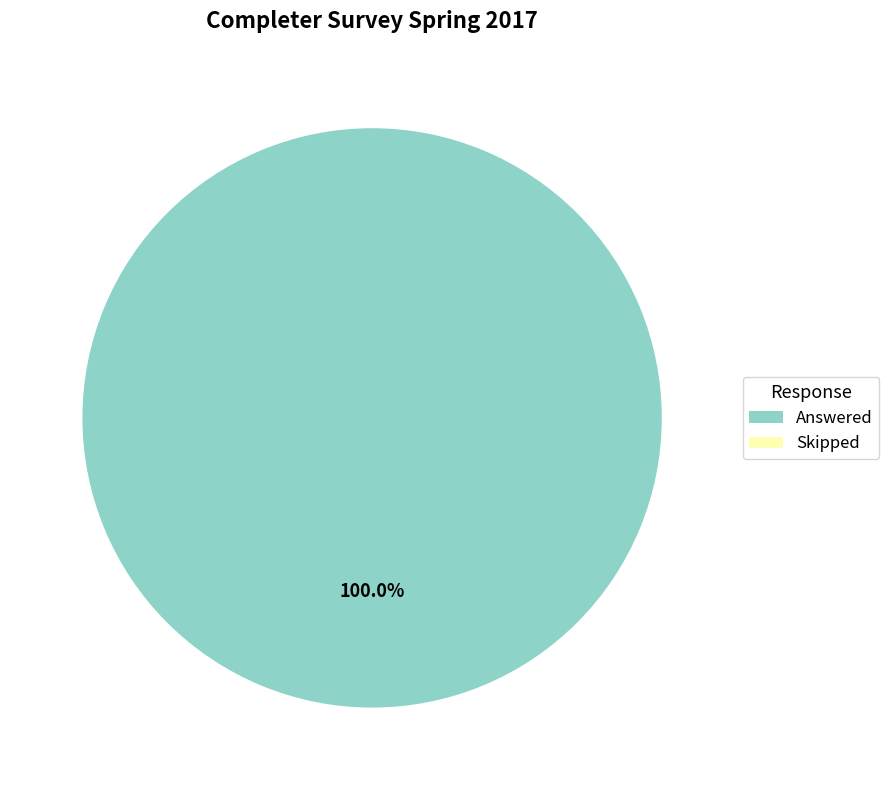

Is there any slice that represents more than half of the pie?

Yes